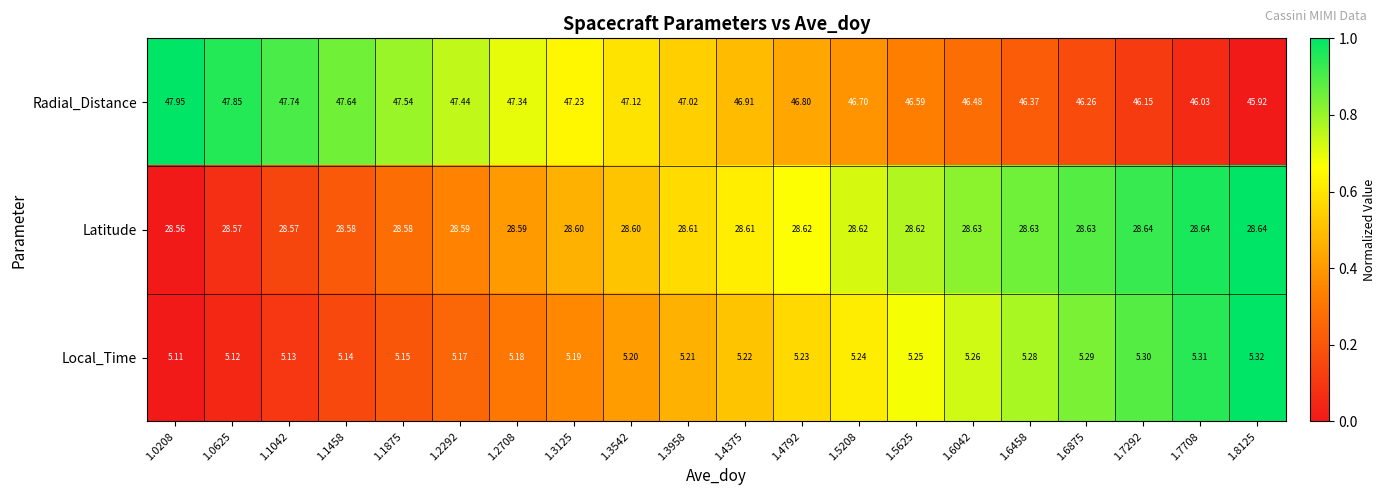

Is the value of Radial_Distance at 1.4375 greater than the value of Local_Time at 1.4792?

Yes